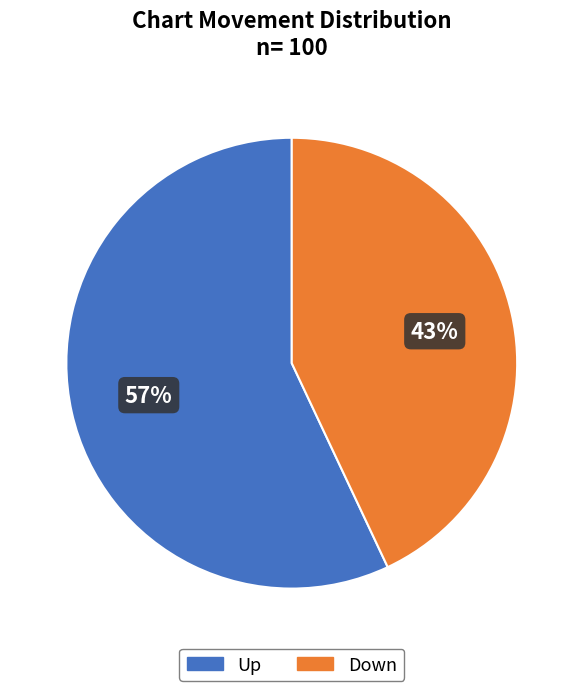

To the nearest percent, what is the average slice percentage?

50%